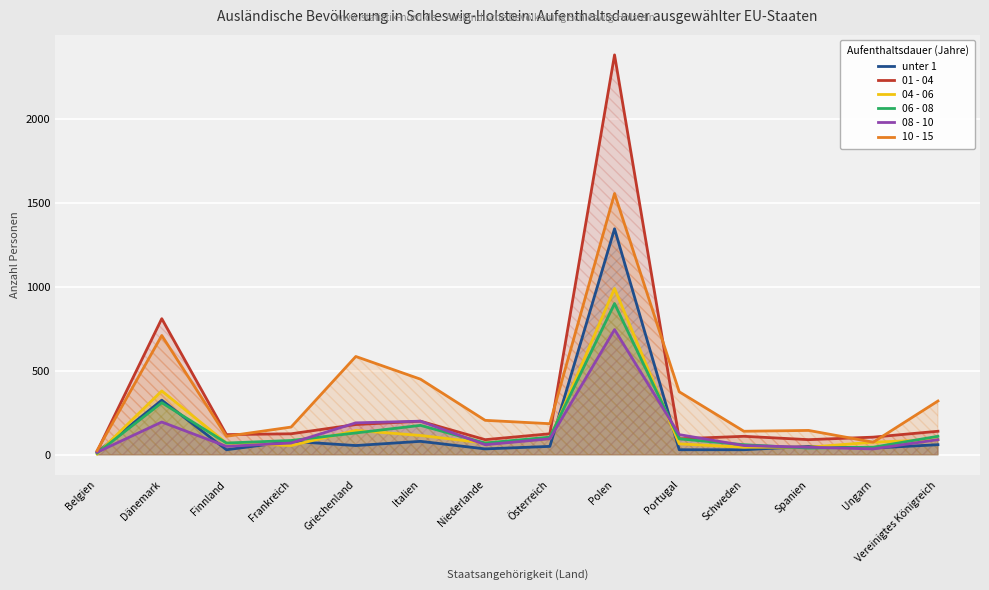

Is it true that unter 1 equals 36 at Vereinigtes Königreich?

False